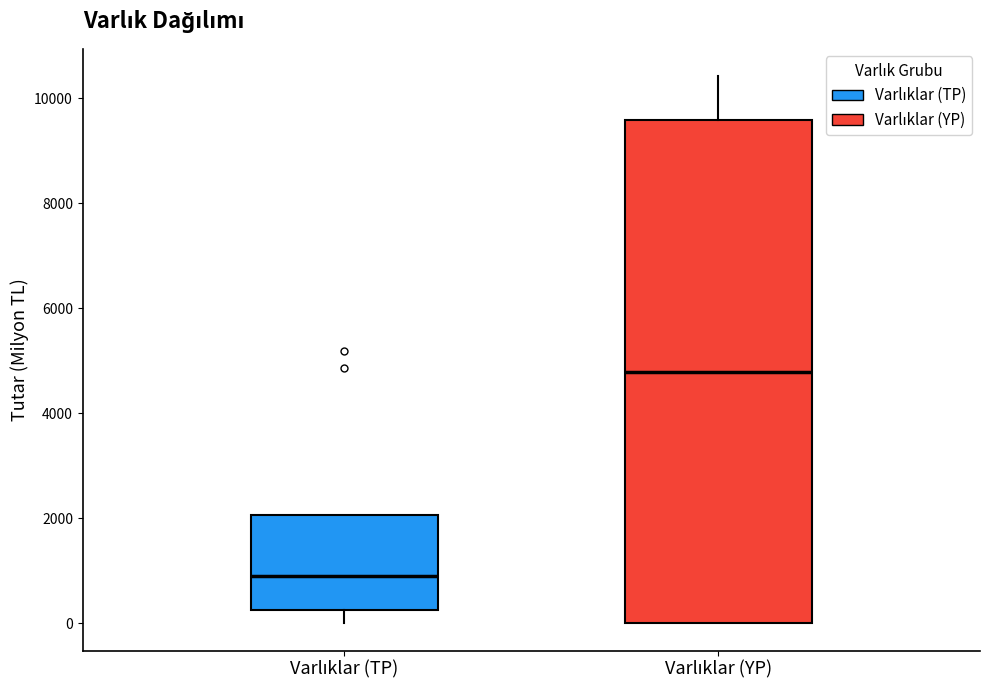

Where does the lower whisker of the box for Varlıklar (TP) end on the y-axis? The values are not printed on the chart, so give them approximately, as read against the axis.

0